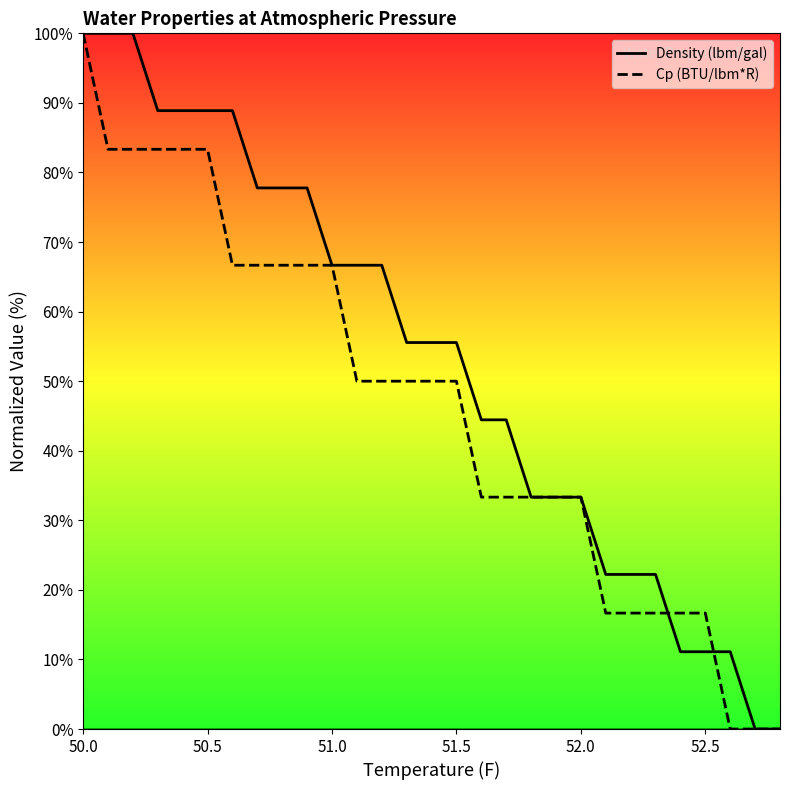

The value of Density (lbm/gal) at 14 is 12.3. True or false?

False